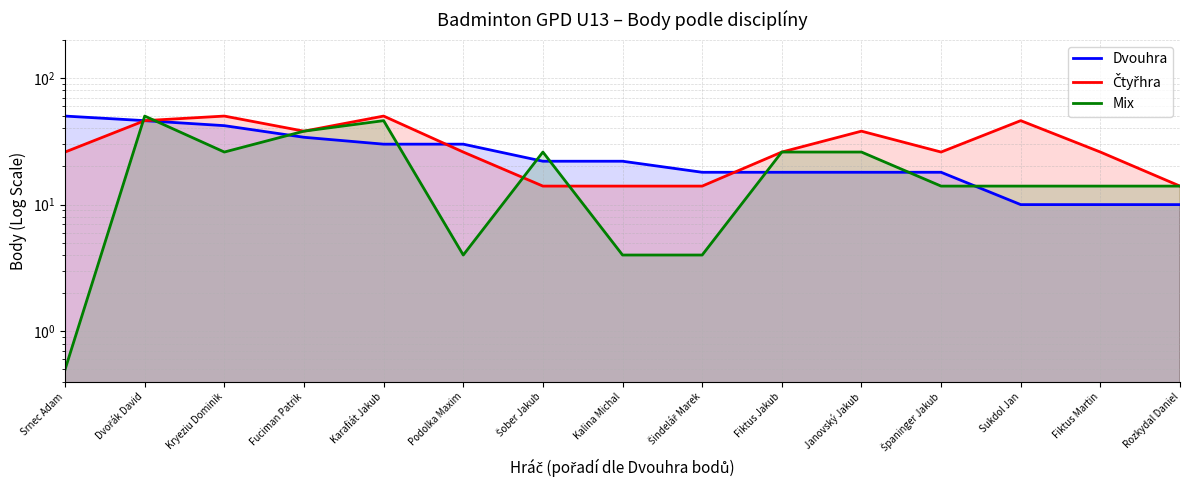

Where do Dvouhra and Čtyřhra first cross each other?

Karafiát Jakub and Podolka Maxim